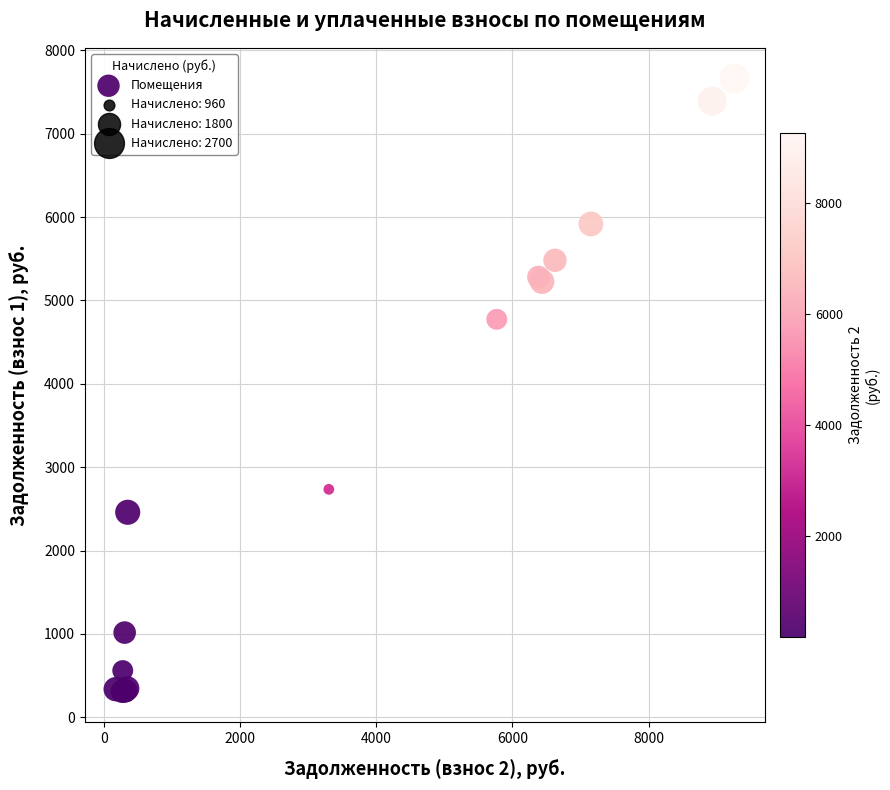

What Y value in the scatter plot is closest to 3985?

4774.3